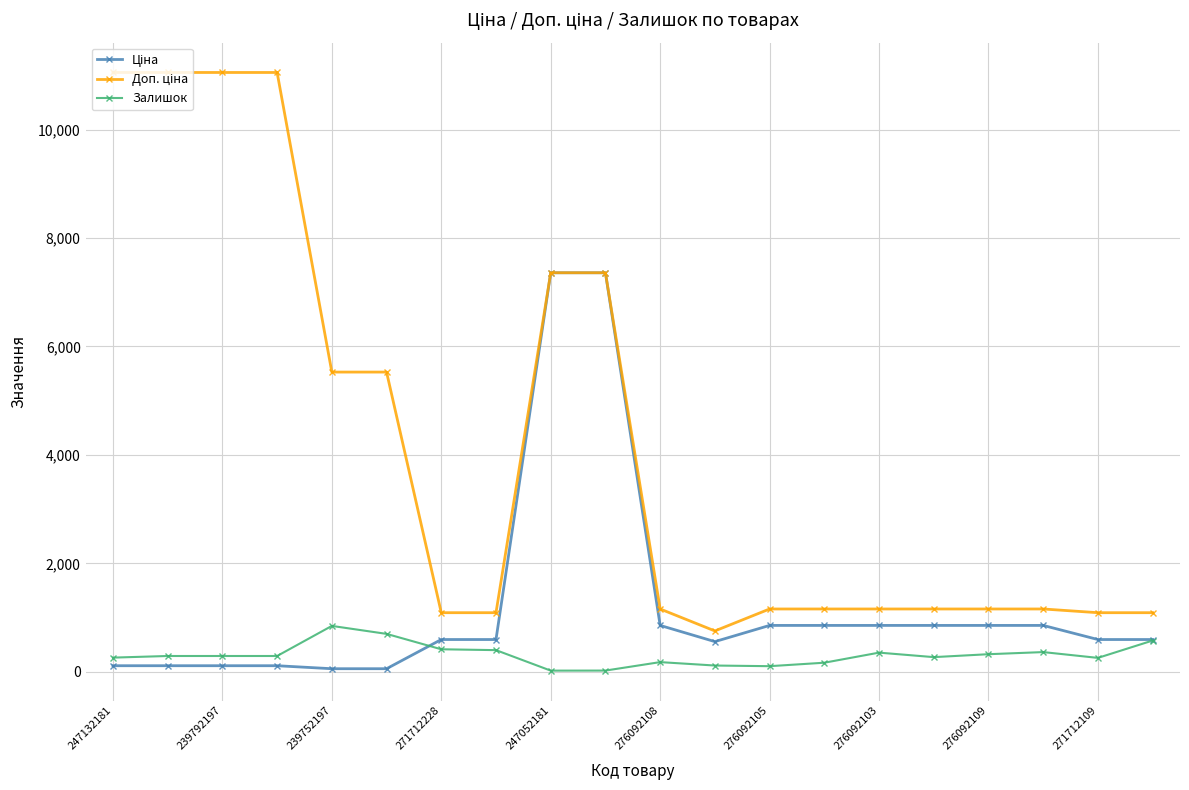

What is the value of the Залишок point at the 4th from the left?

290.0